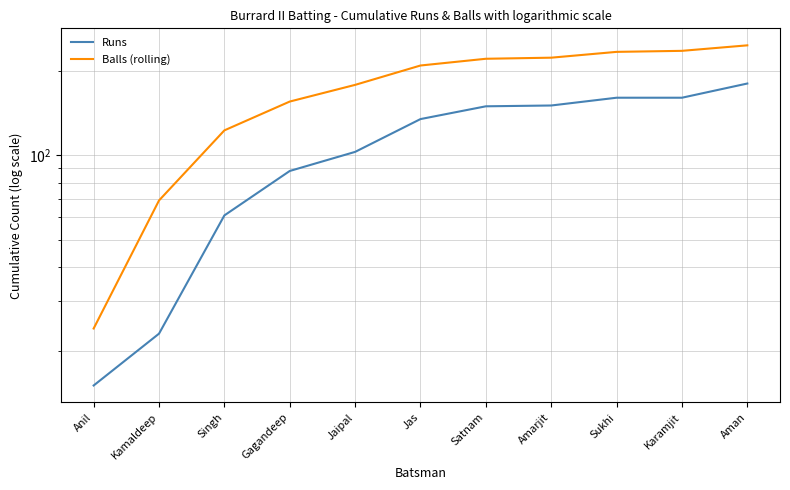

Read the Runs value at Aman, to the nearest 5.

180